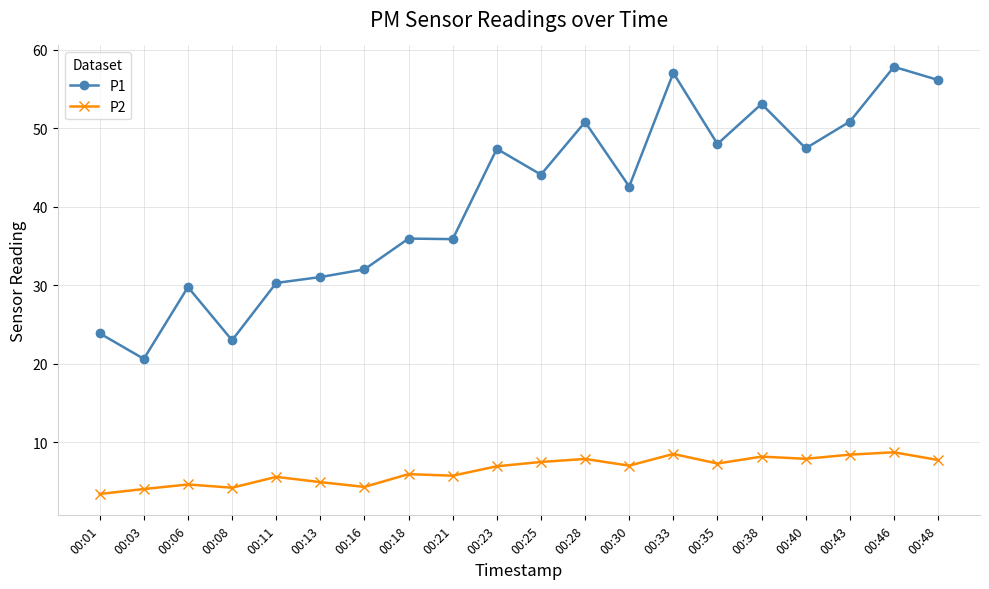

What is the total value across all series at 00:43?

59.3